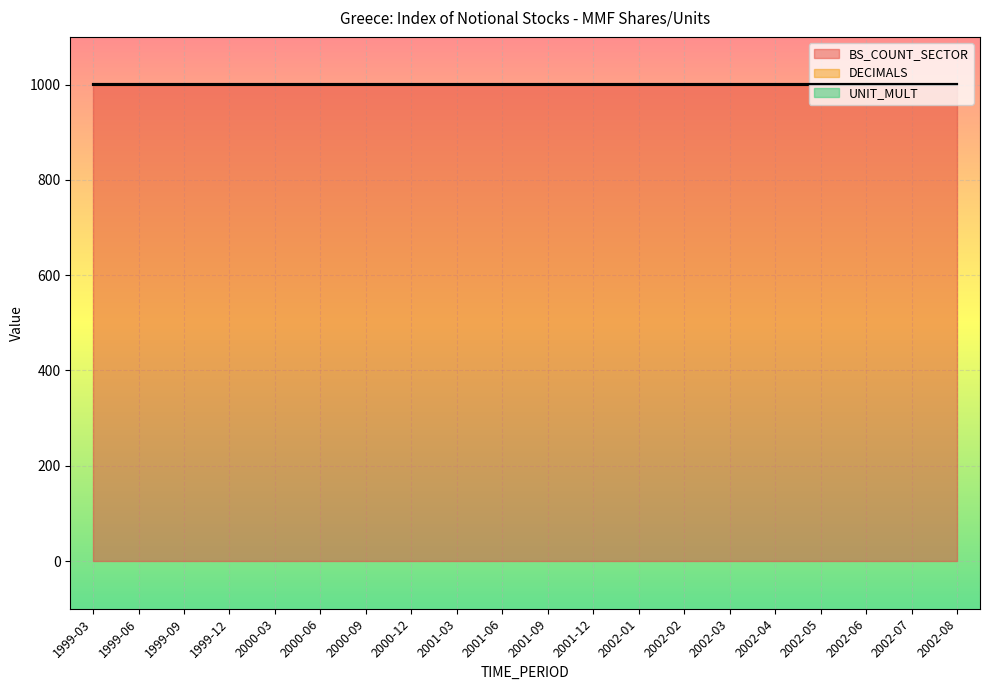

What is the label of the 9th point from the left?

2001-03